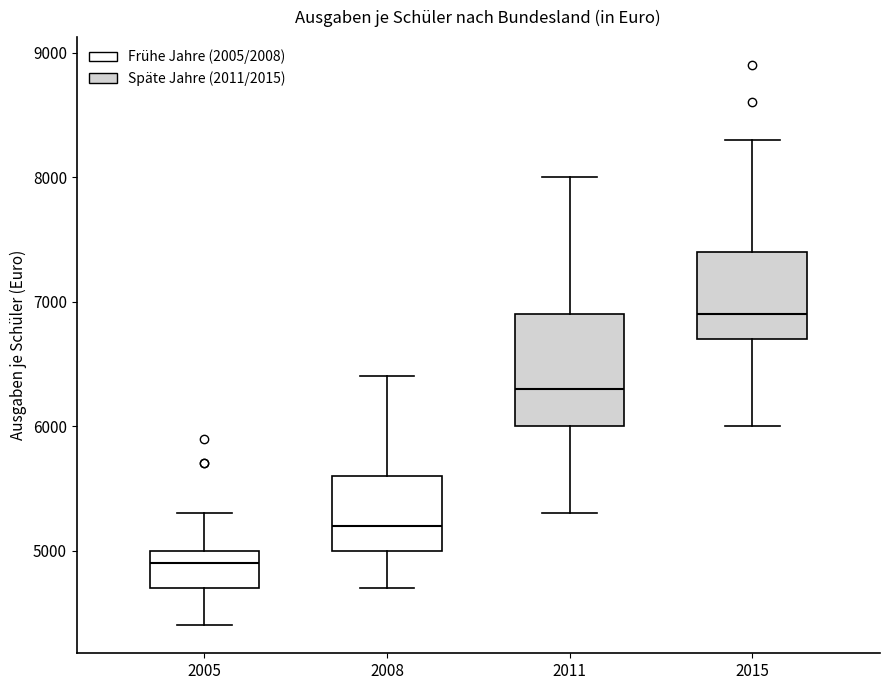

Where does the lower whisker of the box at x = 2011 end on the y-axis? The values are not printed on the chart, so give them approximately, as read against the axis.

5300